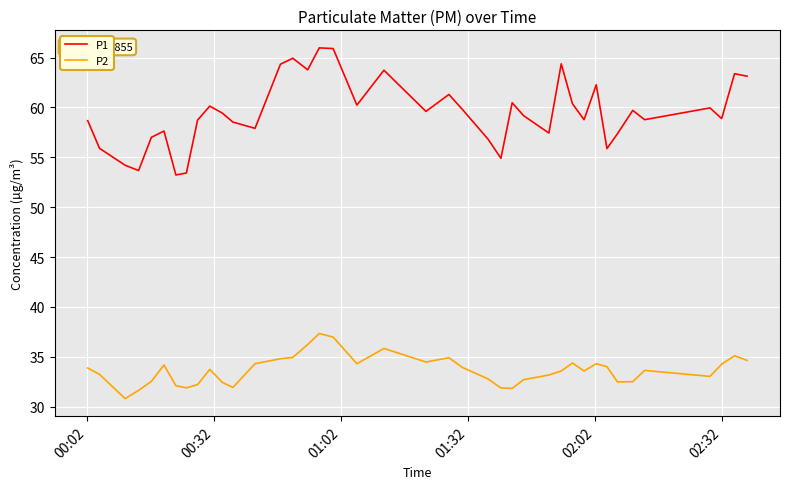

How many distinct data groups are displayed?

2